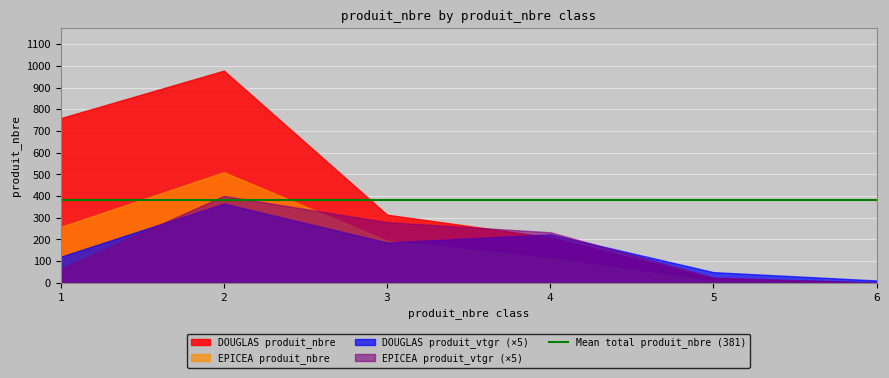

Which has a higher value, 6 or 2?

2